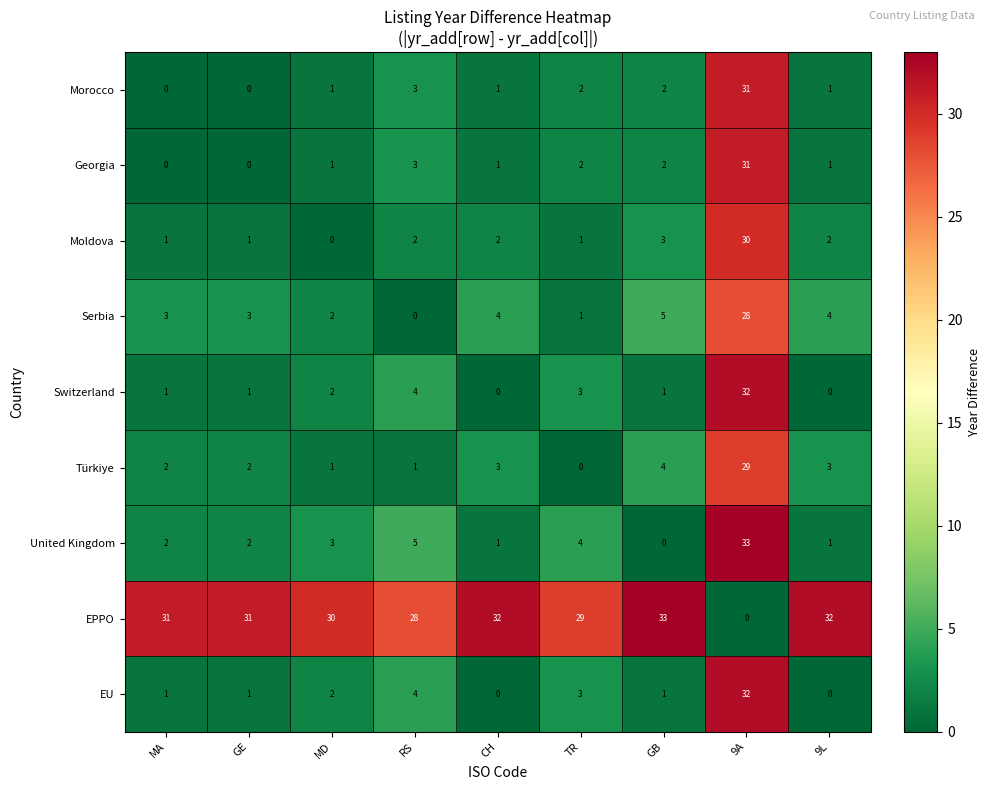

What is the spread (max minus min) of values at RS?

28